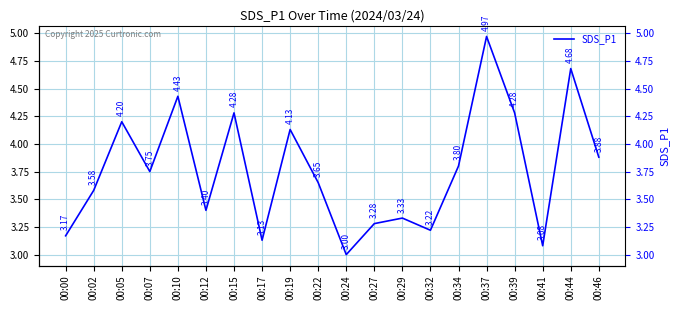

What is the smallest value displayed?

3.0